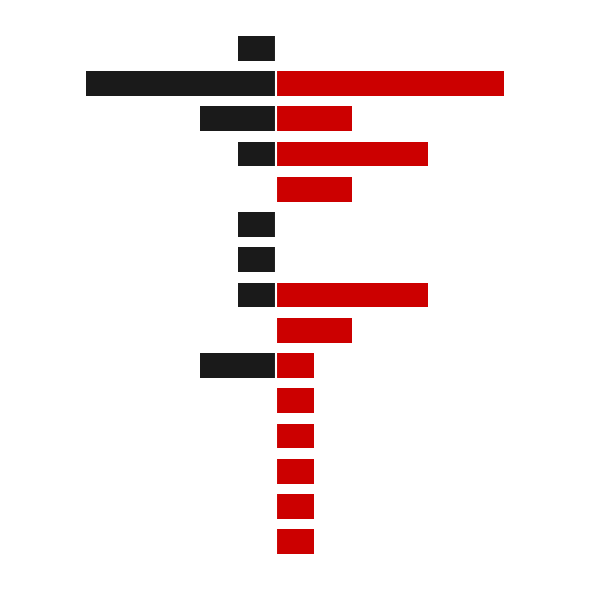

True or false: Red has a value of 3 at 4.

False